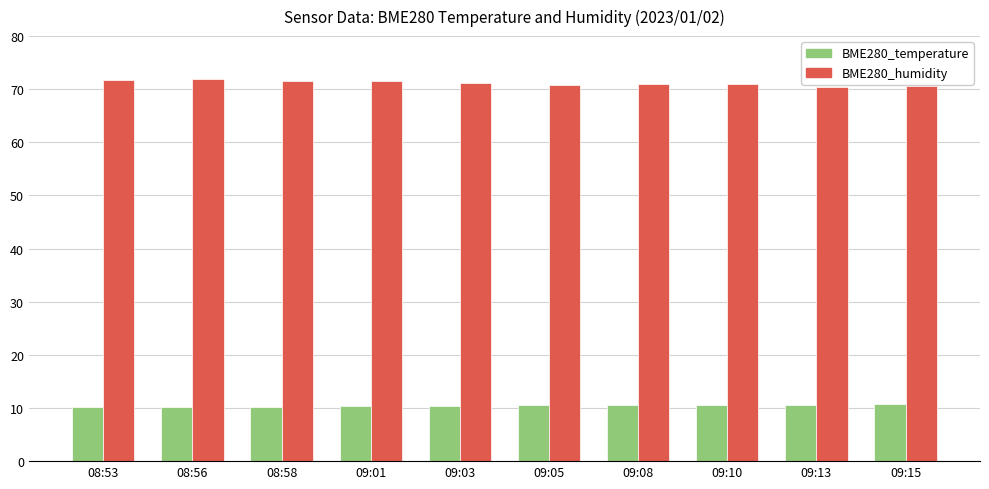

True or false: BME280_temperature has a value of 10.1 at 08:53.

True